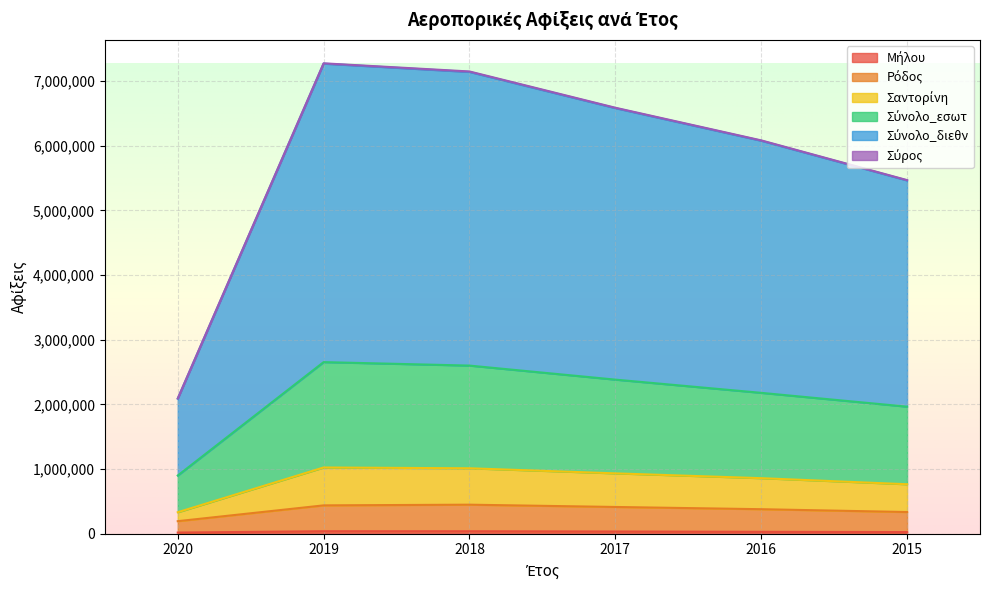

True or false: Μήλου has a value of 33398 at 2017.

True